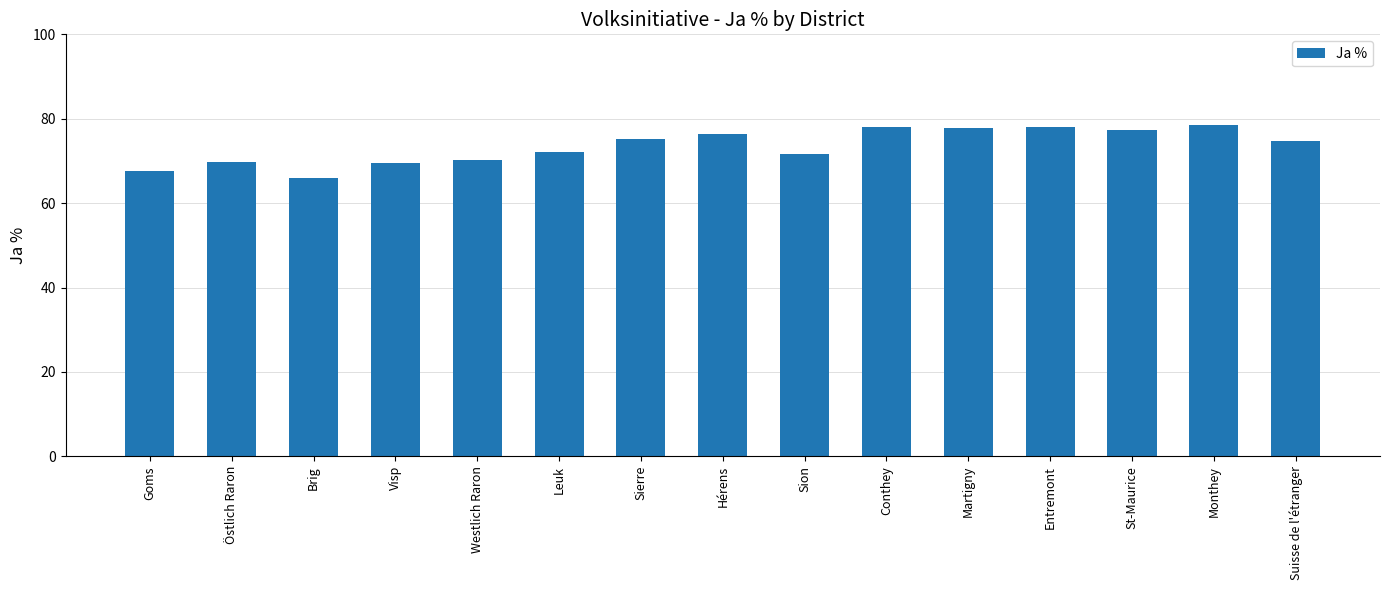

The chart shows a value of 77.8 at Martigny. True or false?

True